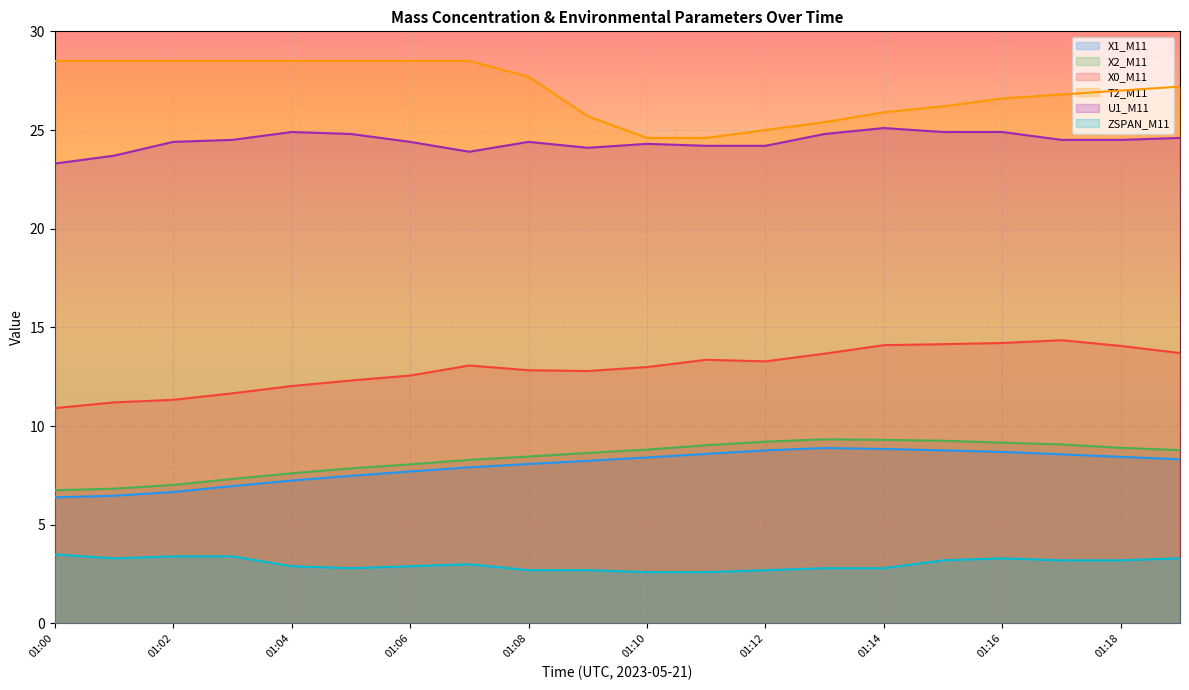

In X1_M11, how many points are higher than both neighbors (excluding endpoints)?

1